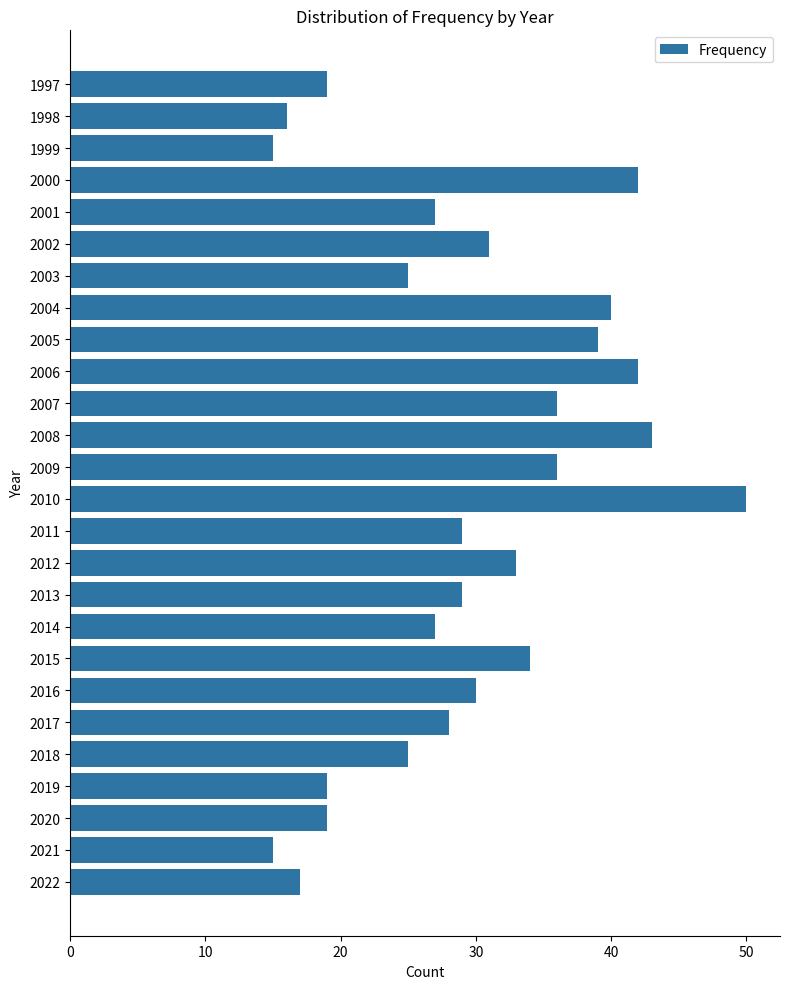

Reading bottom to top, what are all the values shown in this chart?

17	15	19	19	25	28	30	34	27	29	33	29	50	36	43	36	42	39	40	25	31	27	42	15	16	19